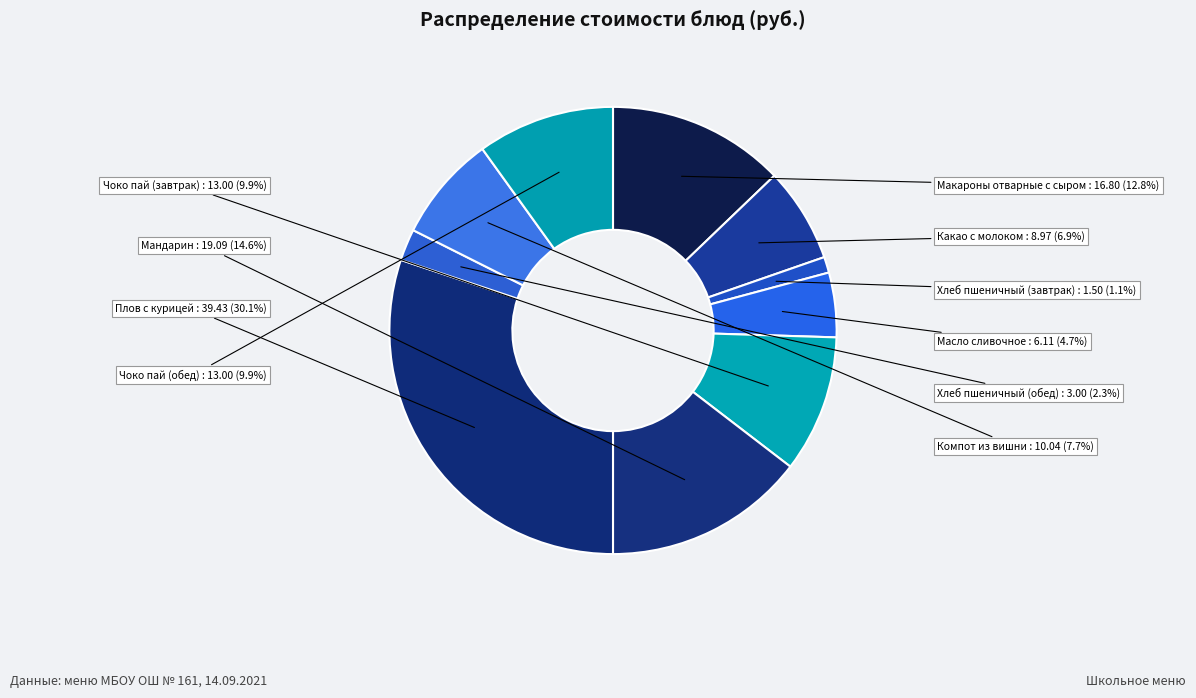

Is it true that Хлеб пшеничный (обед) is 2% of the pie?

True